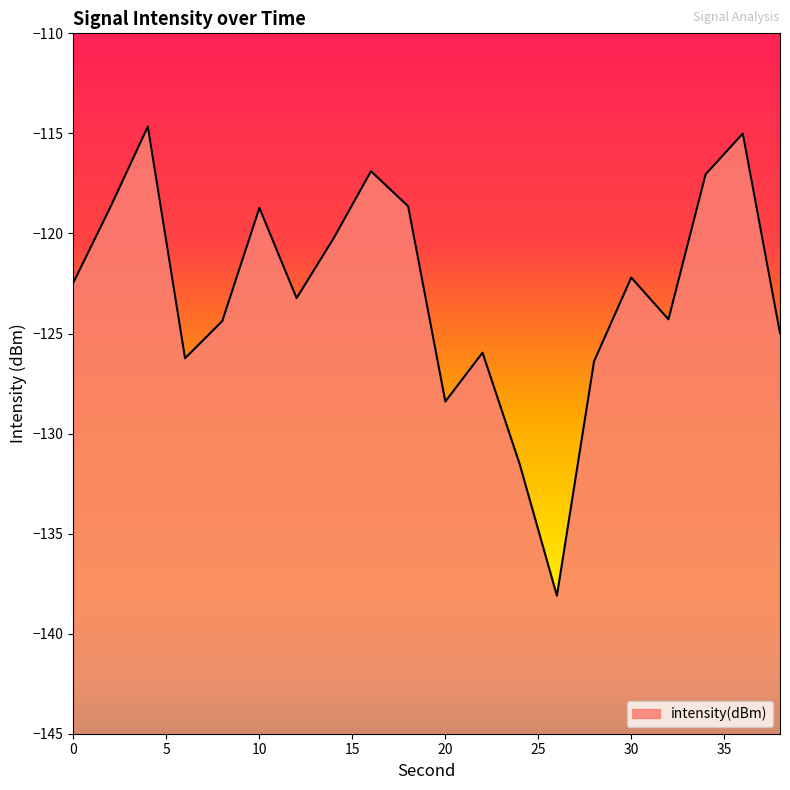

What is the change in value from 6 to 36?

+11.2